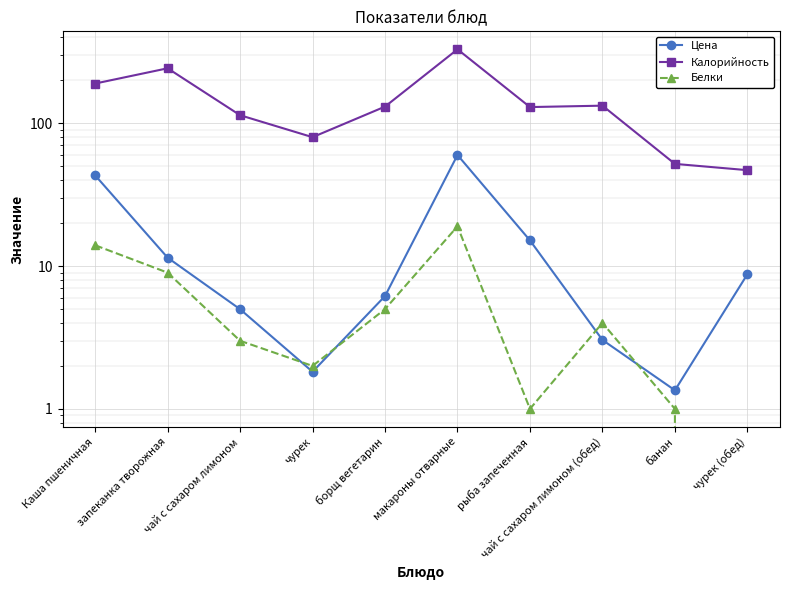

At which label does Калорийность first exceed 131?

Каша пшеничная